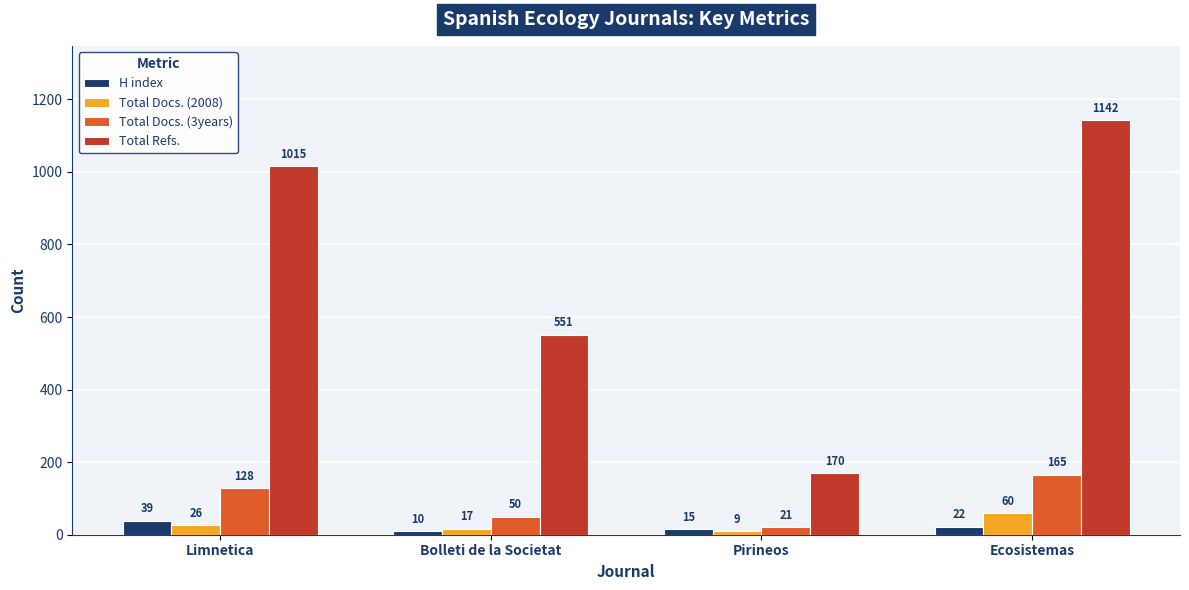

At which category does the chart reach its peak across all series?

Ecosistemas